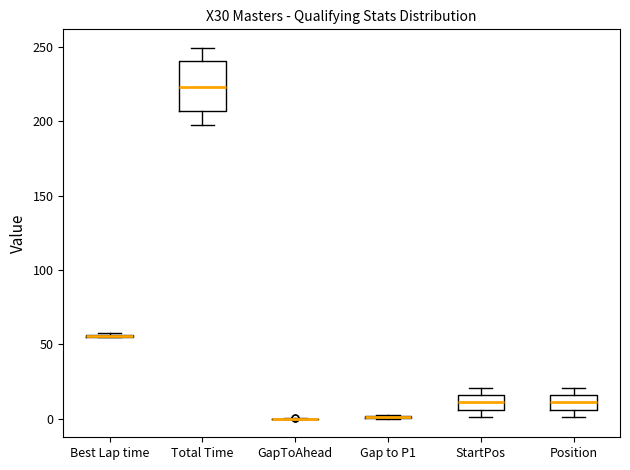

Reading left to right, read every box against the y-axis: the position of its median line, the range the box covers, and the ends of its whiskers. The values are not printed on the chart, so give them approximately, as read against the axis.

Best Lap time: box collapsed to a line at 55, whiskers 55 to 55
Total Time: median 225, box 205 to 240, whiskers 200 to 250
GapToAhead: box collapsed to a line at 0, whiskers 0 to 0
Gap to P1: box collapsed to a line at 0, whiskers 0 to 5
StartPos: median 10, box 5 to 15, whiskers 0 to 20
Position: median 10, box 5 to 15, whiskers 0 to 20